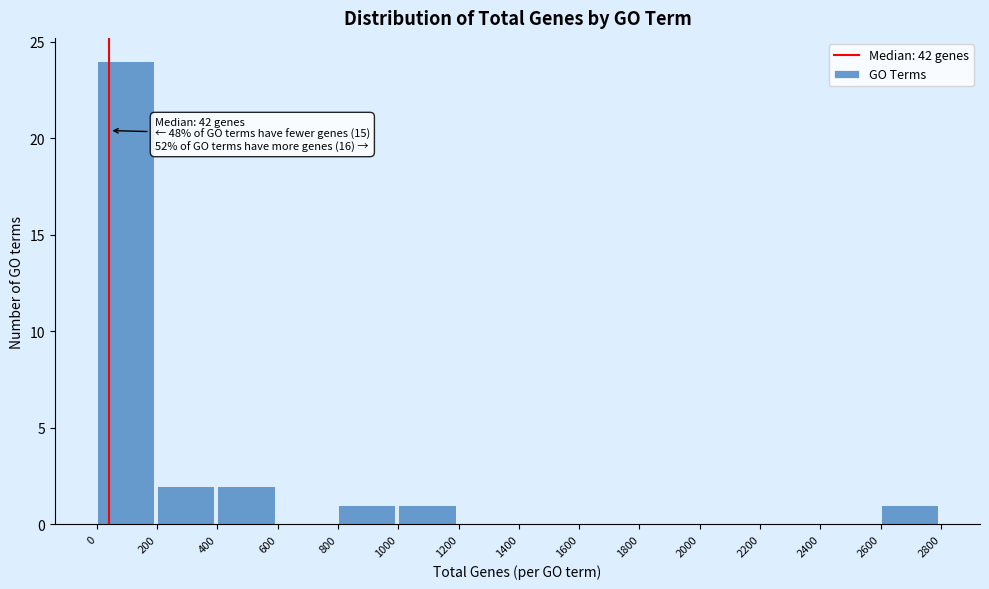

Which range on the x-axis has the tallest bar?

0 to 200